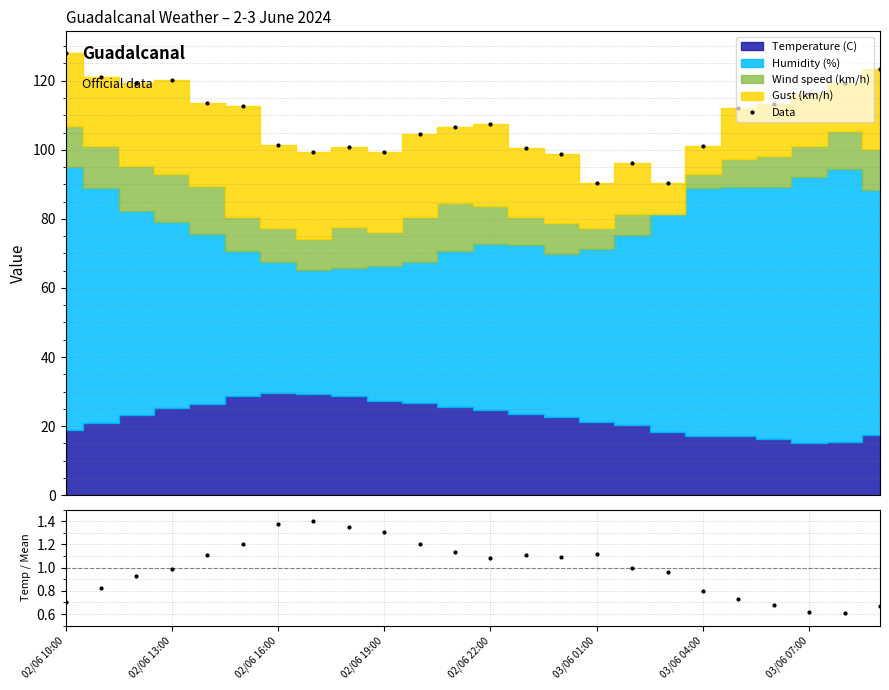

How many data points in Data are above 107?

12